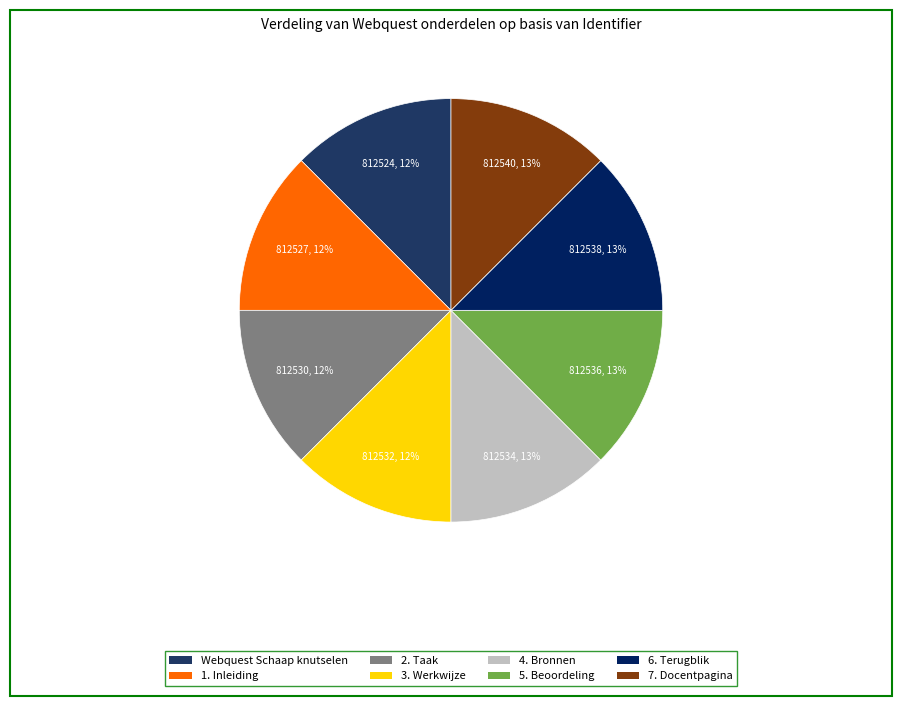

What is the change in value from Webquest Schaap knutselen to 6. Terugblik?

+14